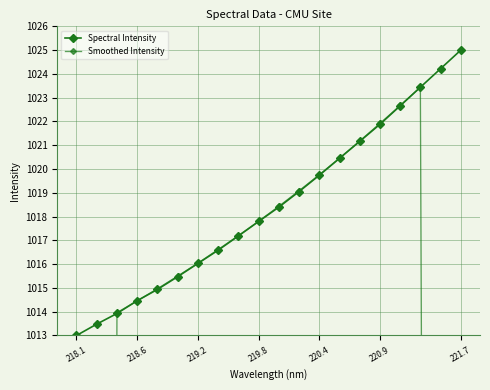

What are all the series names shown in the legend?

Spectral Intensity, Smoothed Intensity